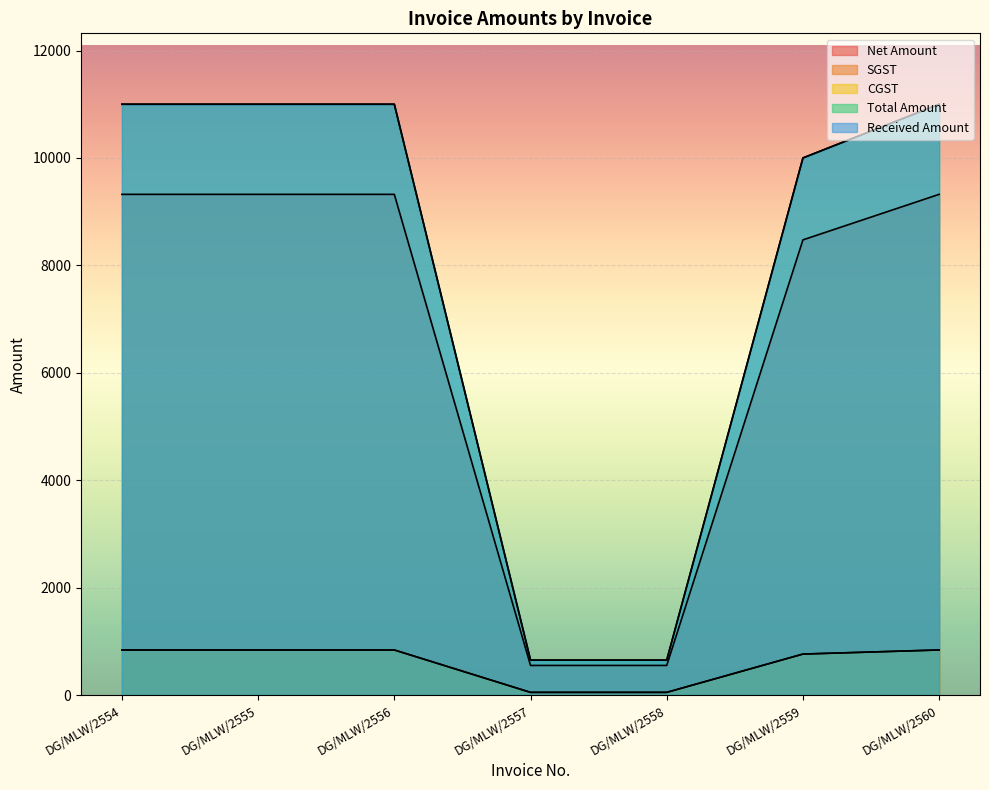

What is the difference between the second highest and minimum values in the SGST series?

789.4